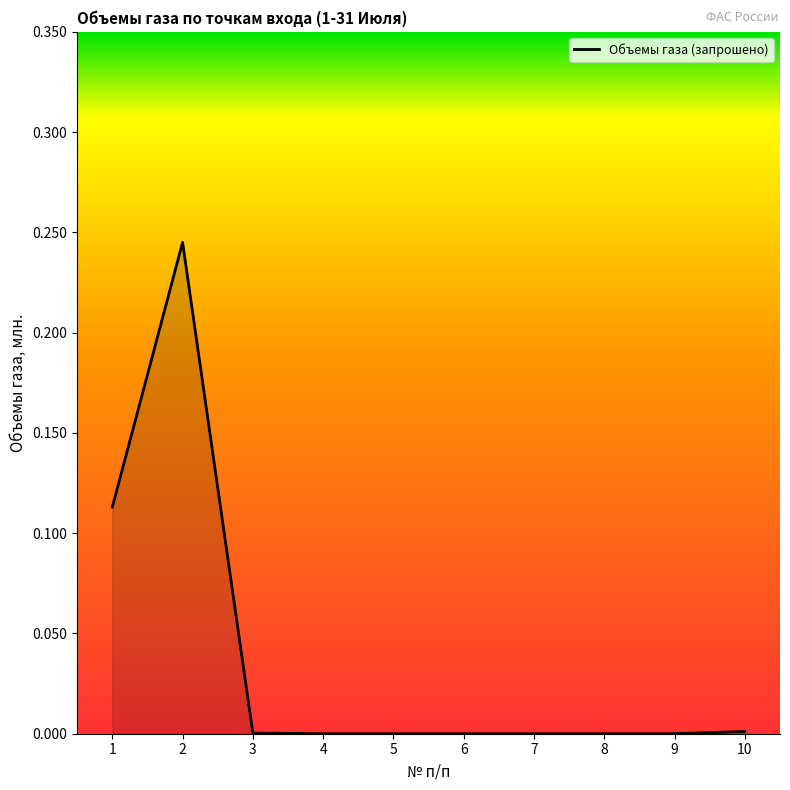

True or false: the data shows -0.2 at 9.

False